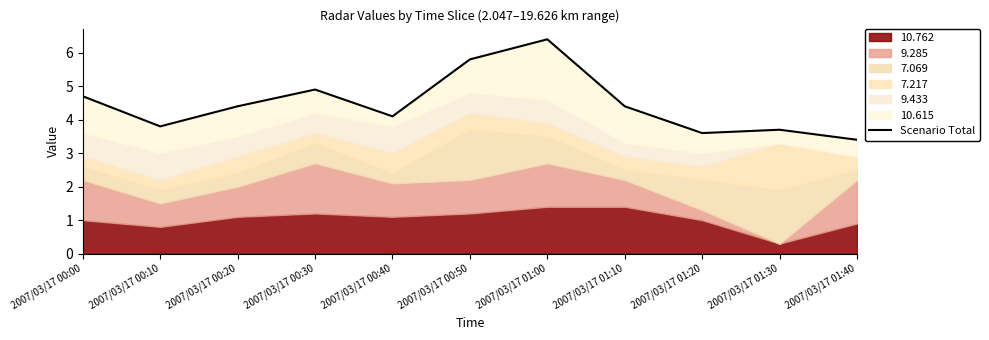

Does the chart display data point markers on the line(s)?

No